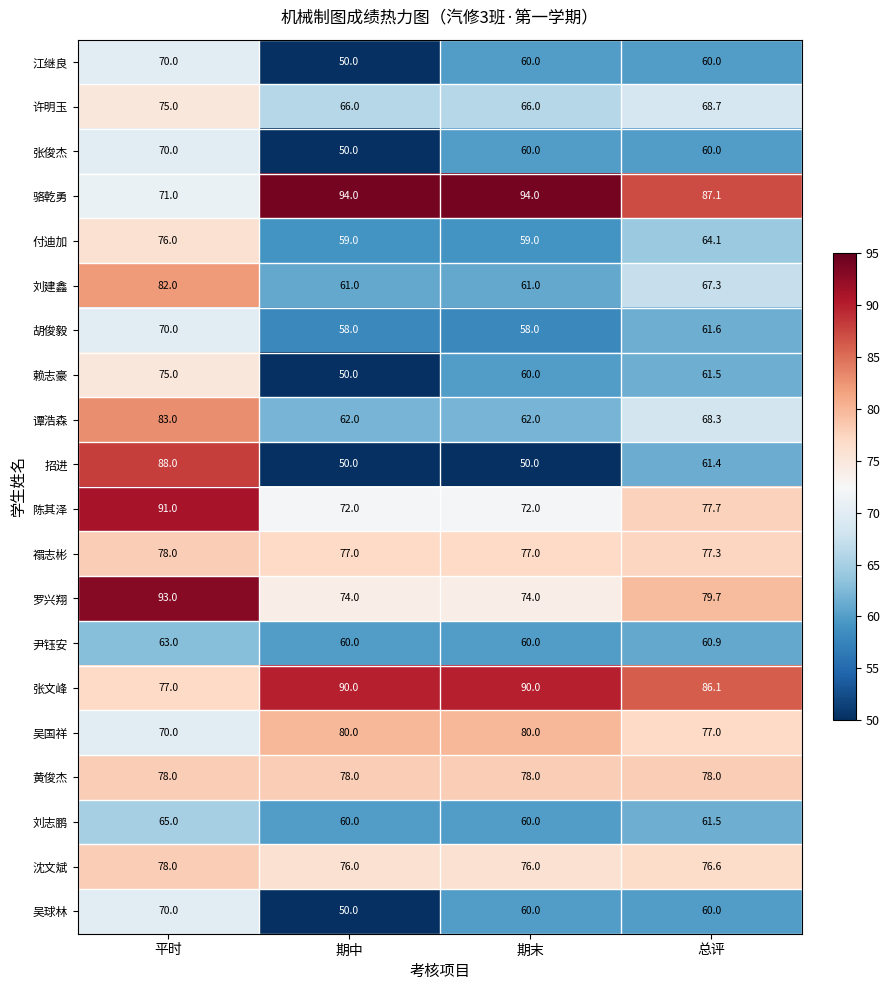

At how many categories does at least one series exceed 79?

4